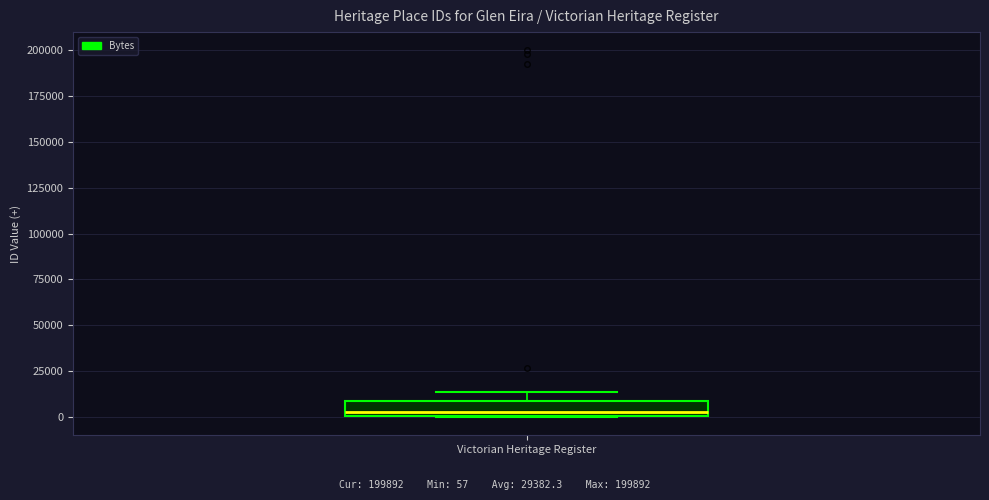

Where is the lower edge of the box for Victorian Heritage Register on the y-axis? The values are not printed on the chart, so give them approximately, as read against the axis.

0